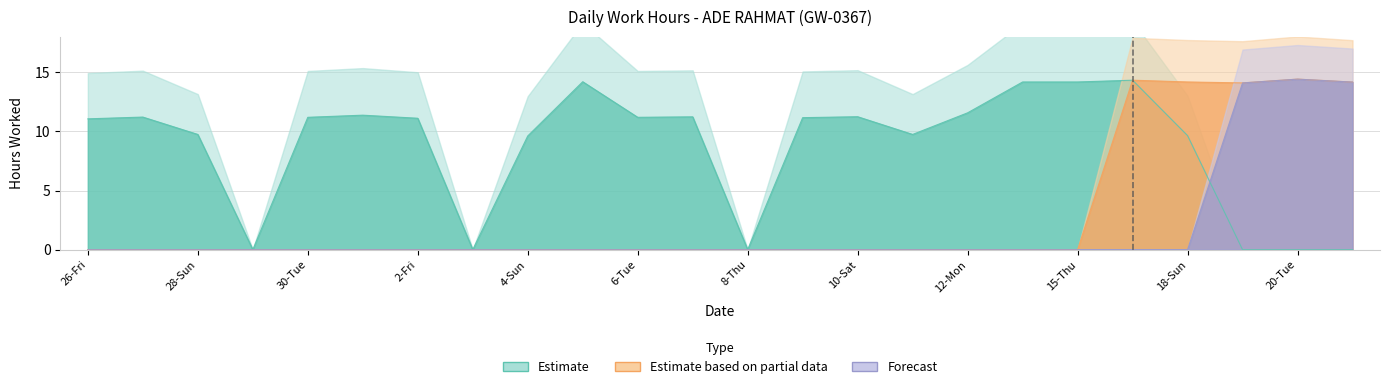

List the series in order of their peak value, lowest first.

Estimate, Estimate based on partial data, Forecast